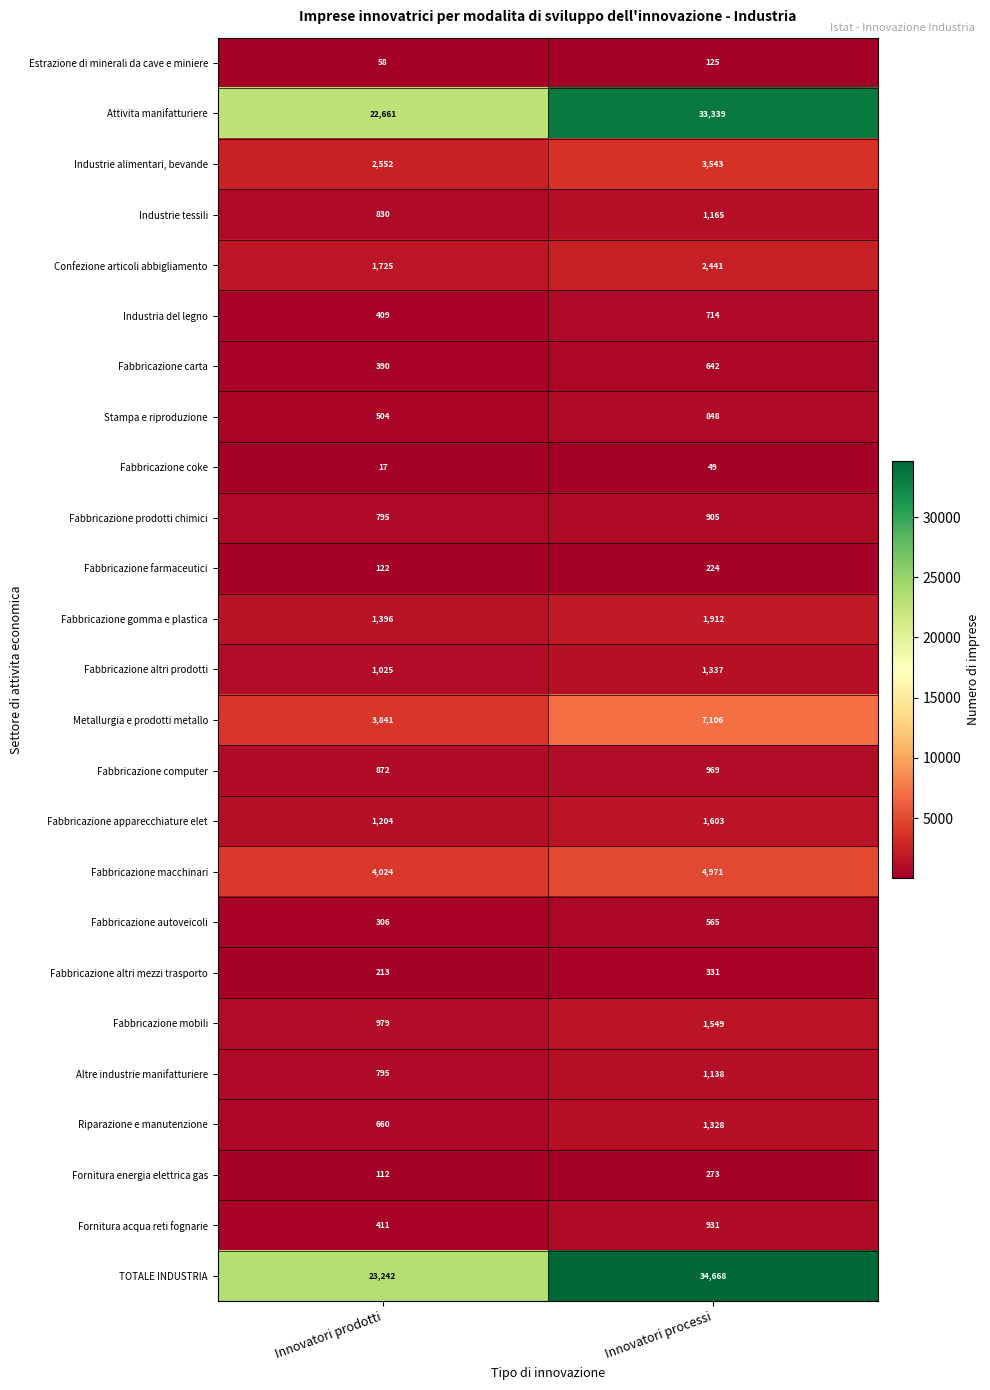

What value does the Stampa e riproduzione series have at Innovatori processi, to the nearest 5?

850